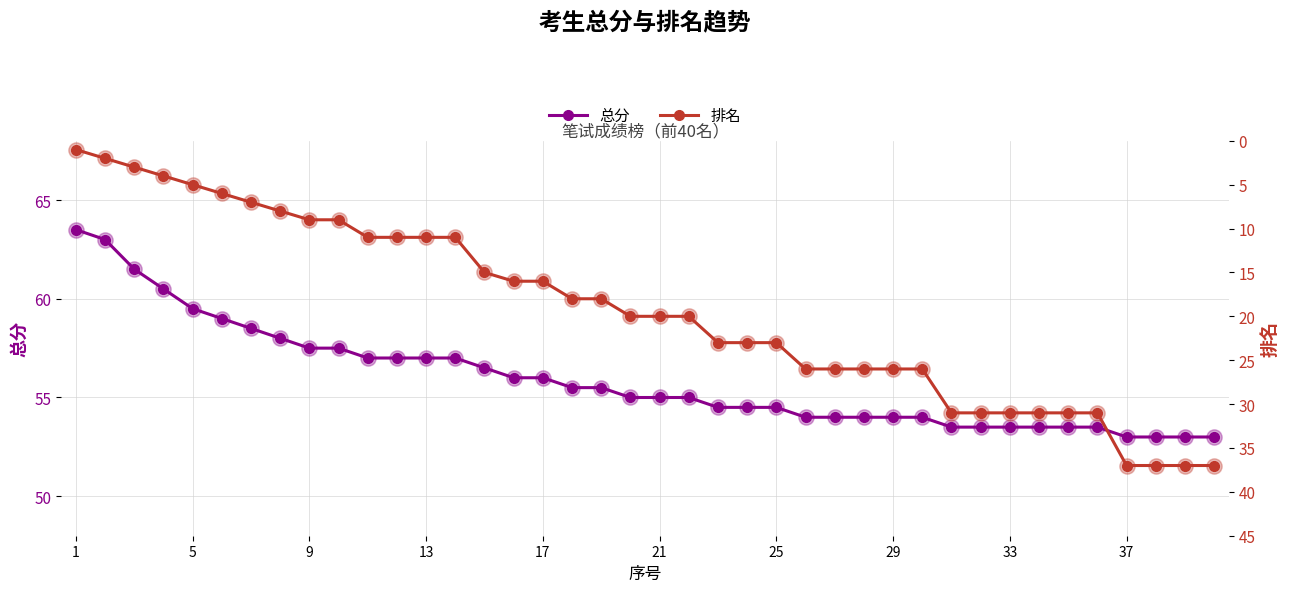

The 总分 series shows 54.5 at 25. True or false?

True